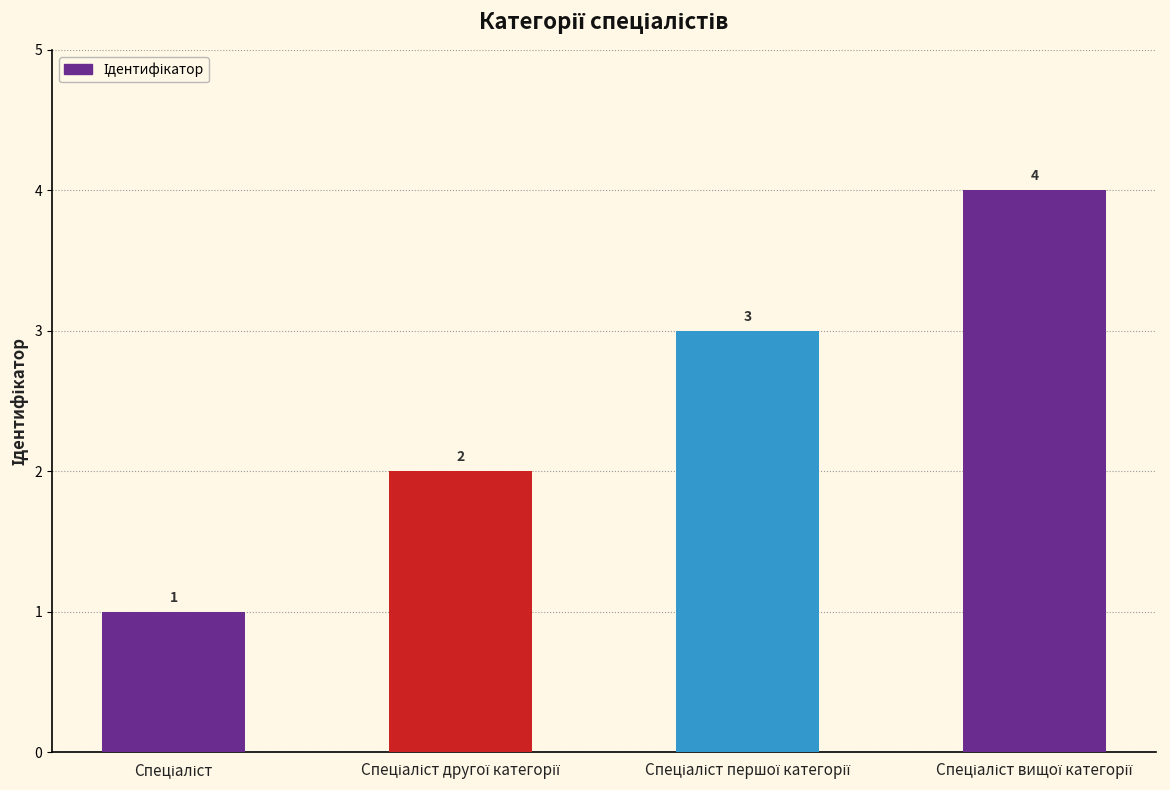

What is the sum of all values?

10